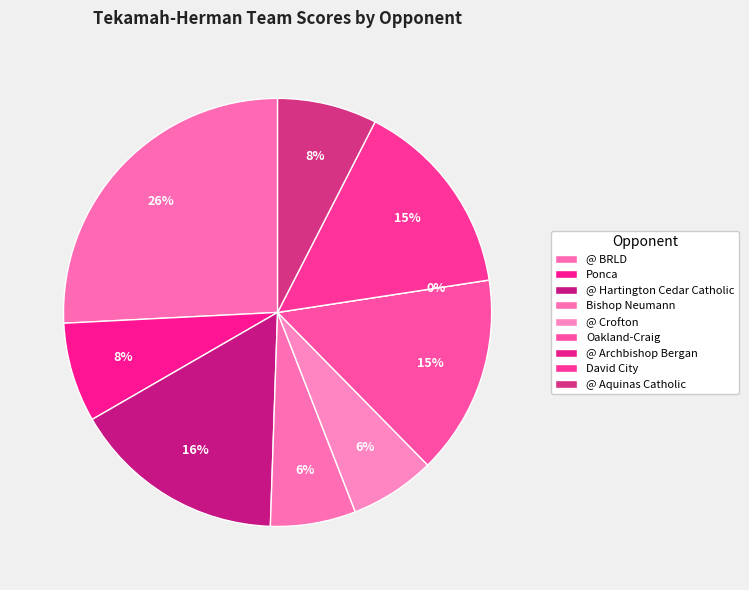

Is Oakland-Craig the majority of the pie?

No